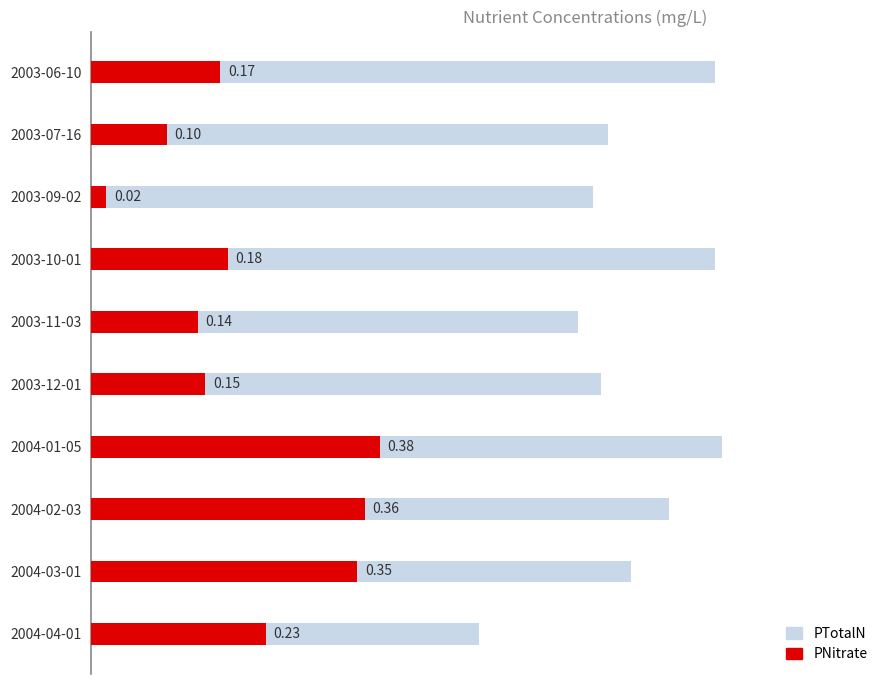

What is the value of the PTotalN bar at the 4th from the left?

0.8